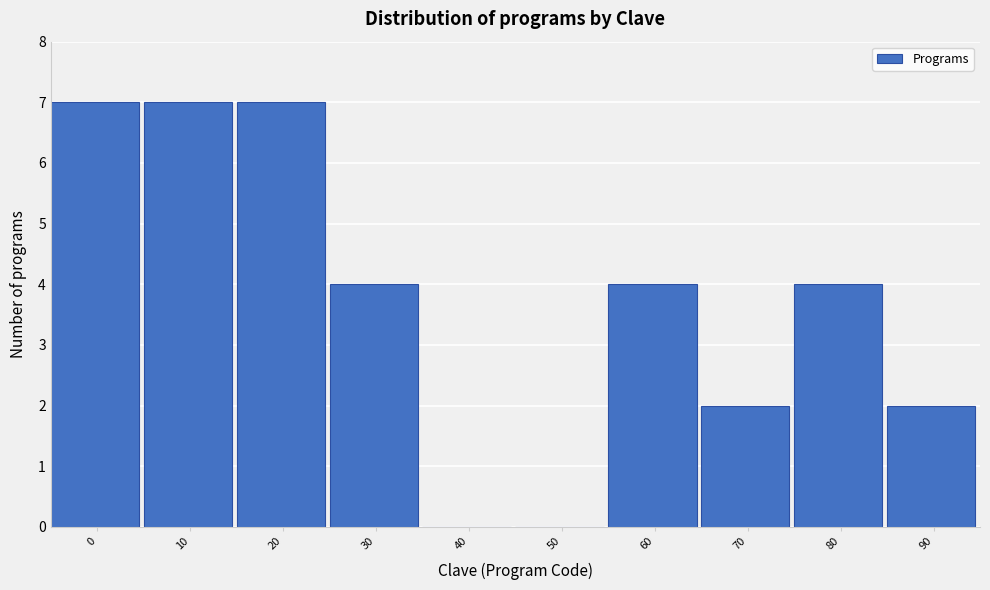

Reading left to right, what are all the values shown in this chart?

0=7	10=7	20=7	30=4	40=0	50=0	60=4	70=2	80=4	90=2